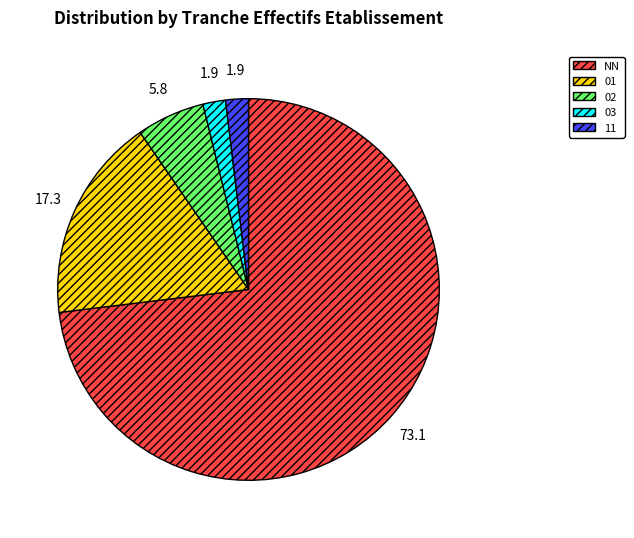

What is the ratio of the value at 11 to the value at 02?

0.3